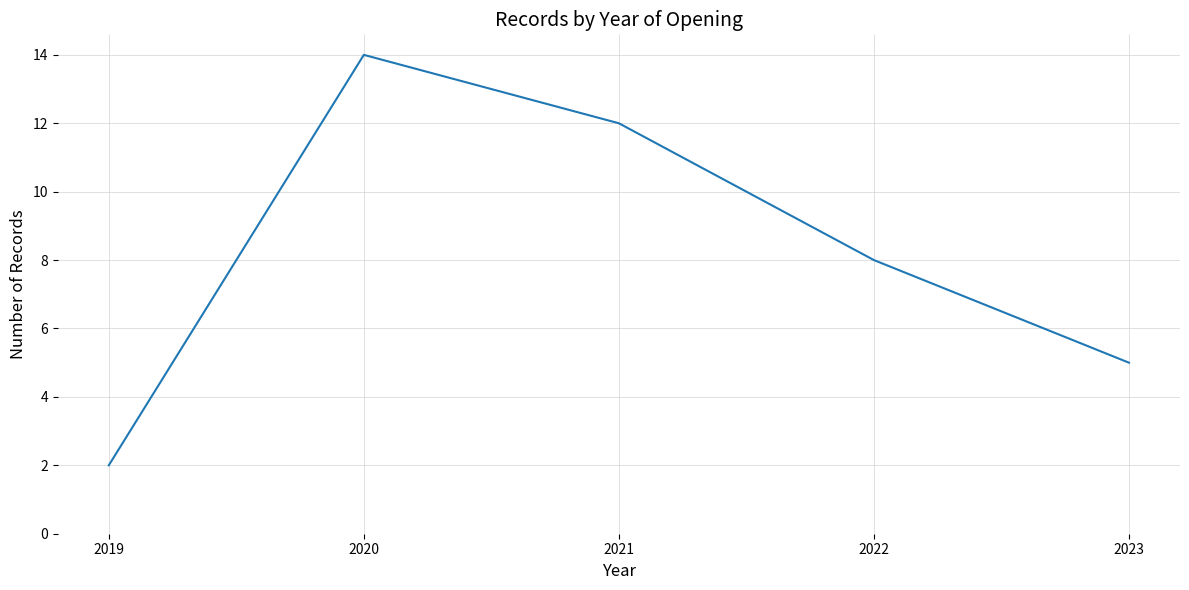

Count the number of categories in the chart.

5